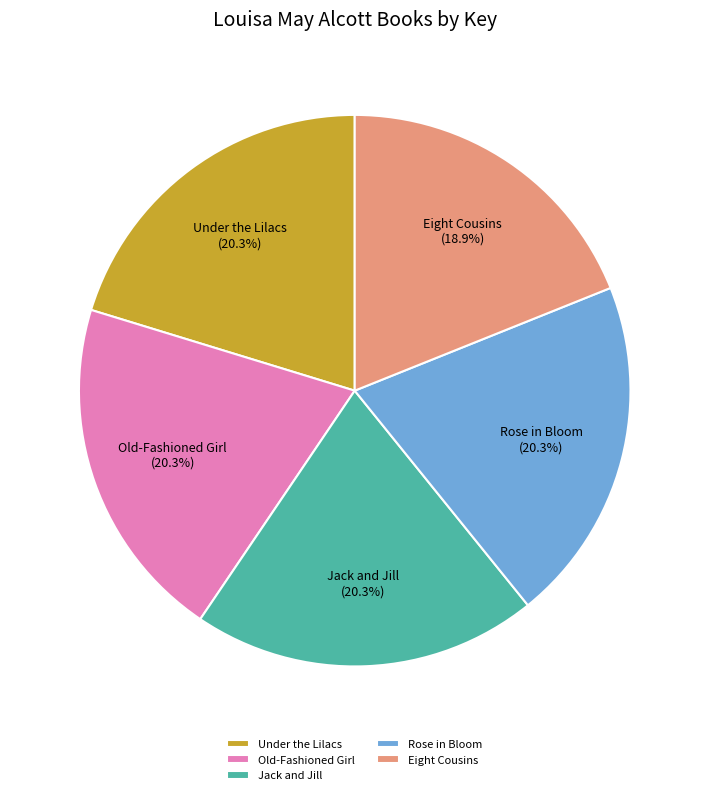

Which category has the smallest portion of the pie?

Eight Cousins